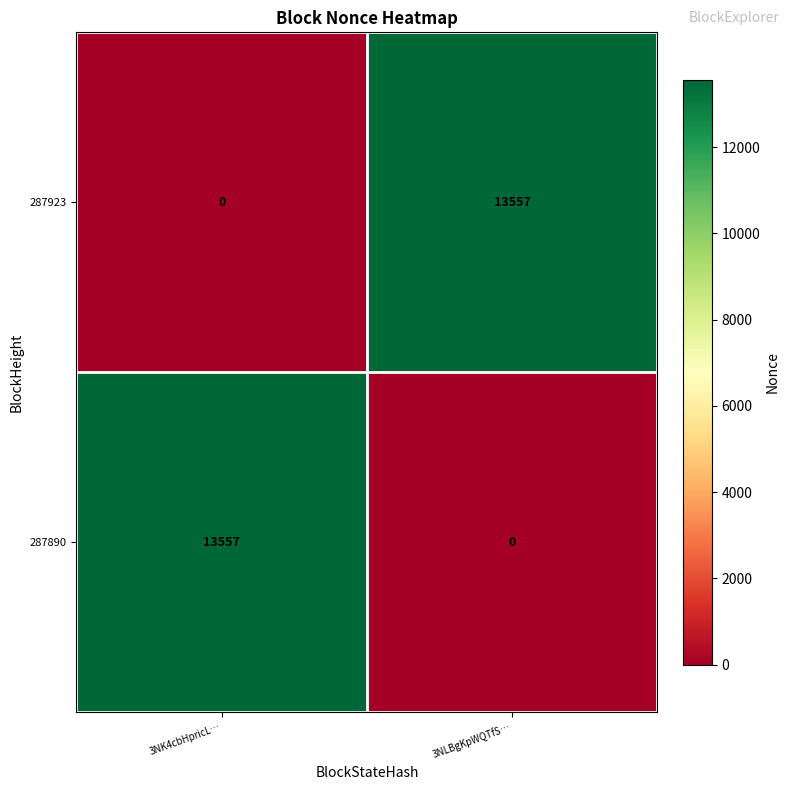

Rank the series at 3NK4cbHpricL… from highest to lowest value.

287890, 287923